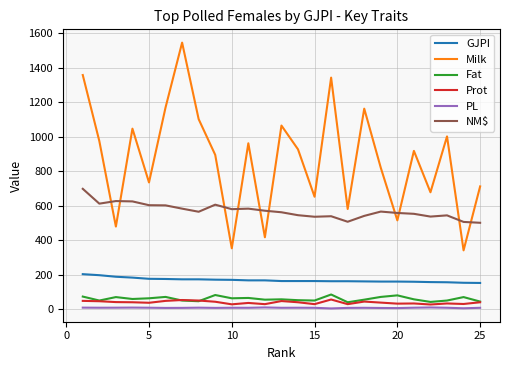

What is the maximum value for GJPI?

202.0